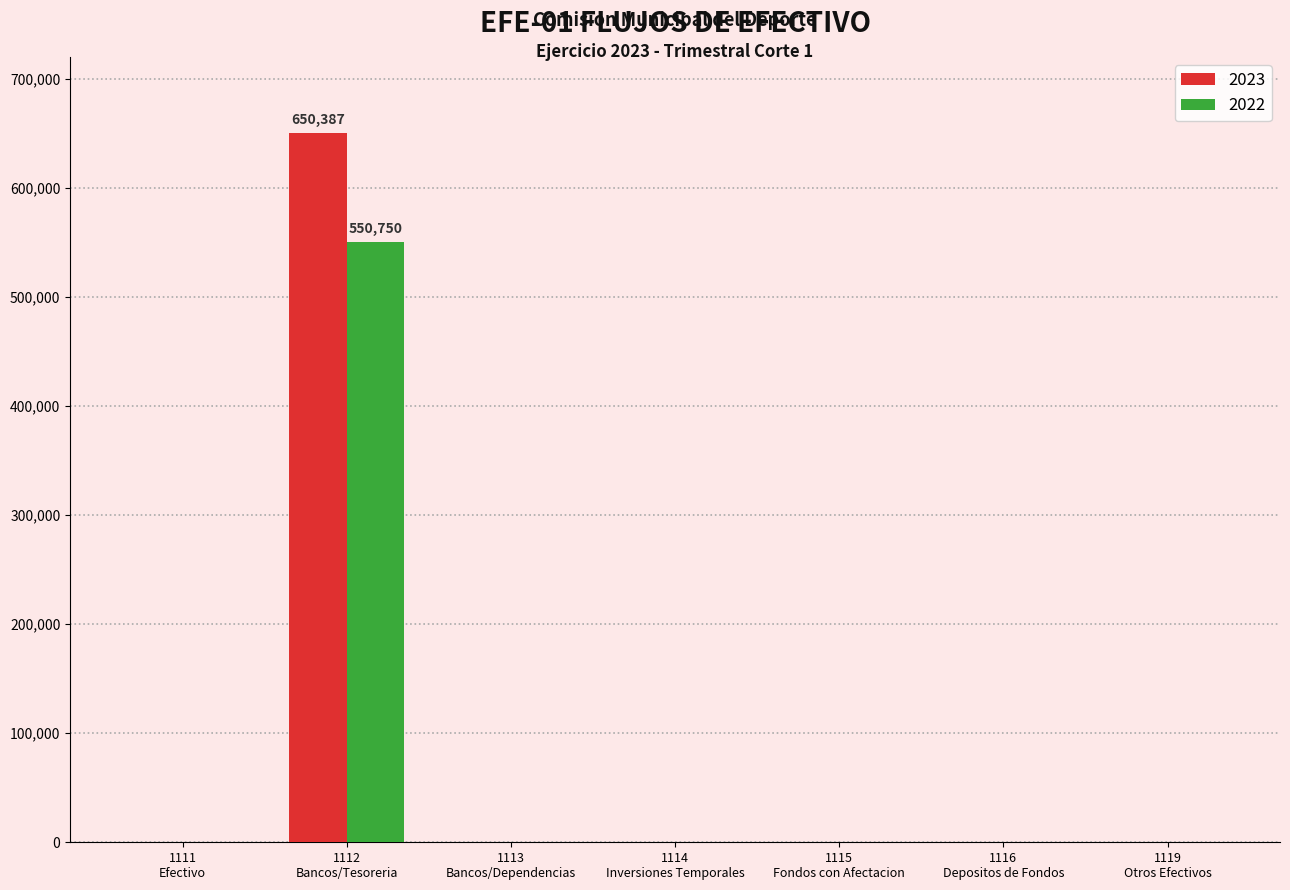

What is the sum of all 2022 values?

550749.9